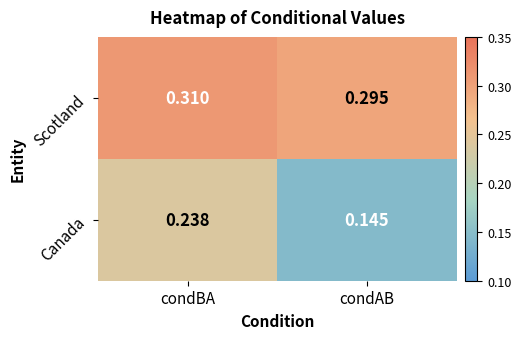

List the series in order of their peak value, lowest first.

Canada, Scotland